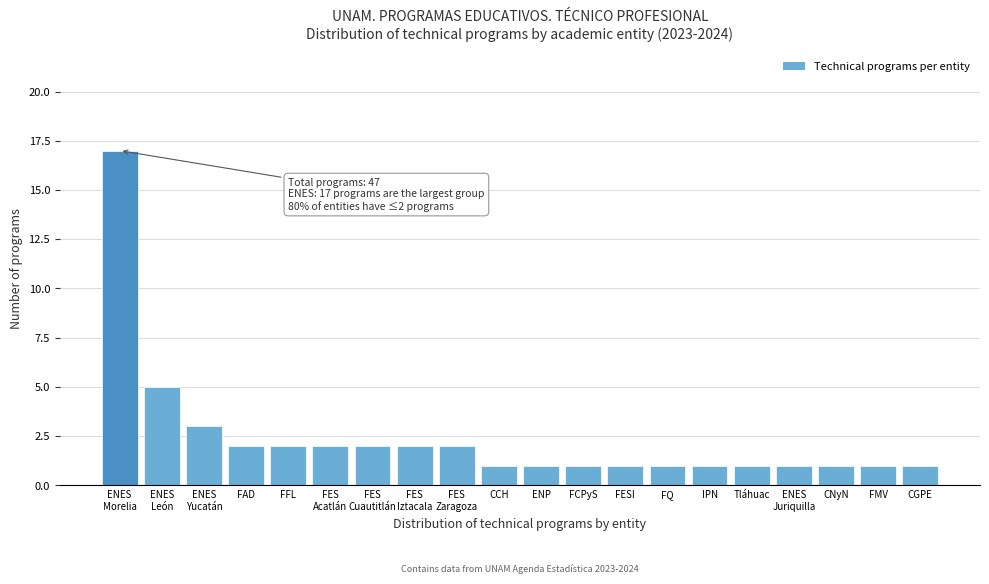

Reading left to right, transcribe all the data shown in this chart.

17	5	3	2	2	2	2	2	2	1	1	1	1	1	1	1	1	1	1	1